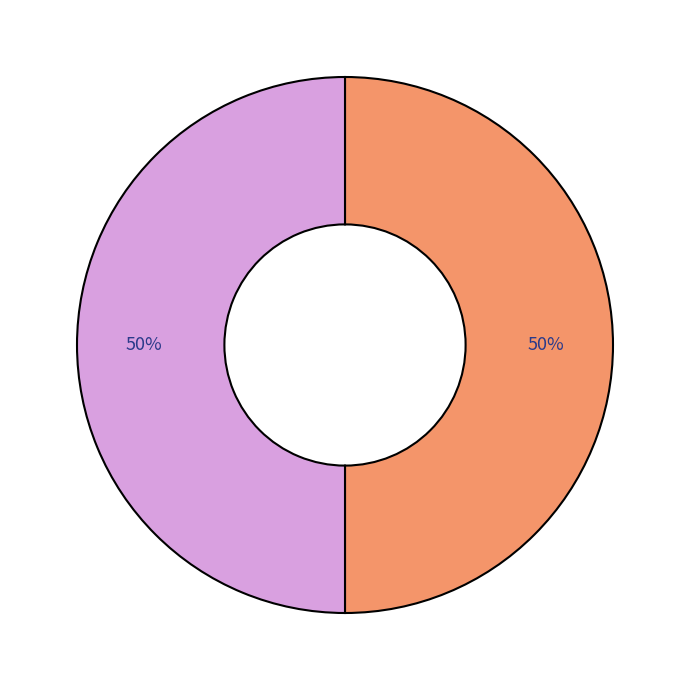

To the nearest percent, what is the average slice percentage?

50%